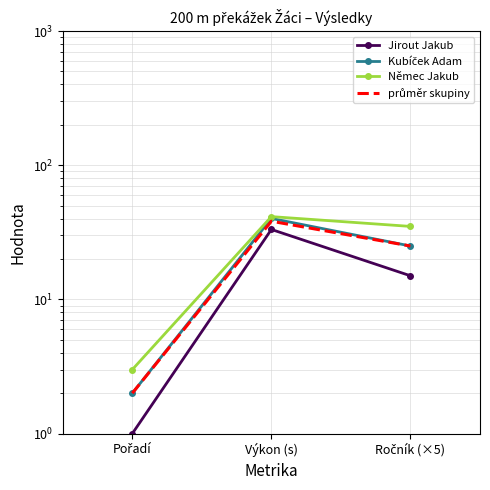

List the series in order of their peak value, highest first.

Němec Jakub, Kubíček Adam, průměr skupiny, Jirout Jakub